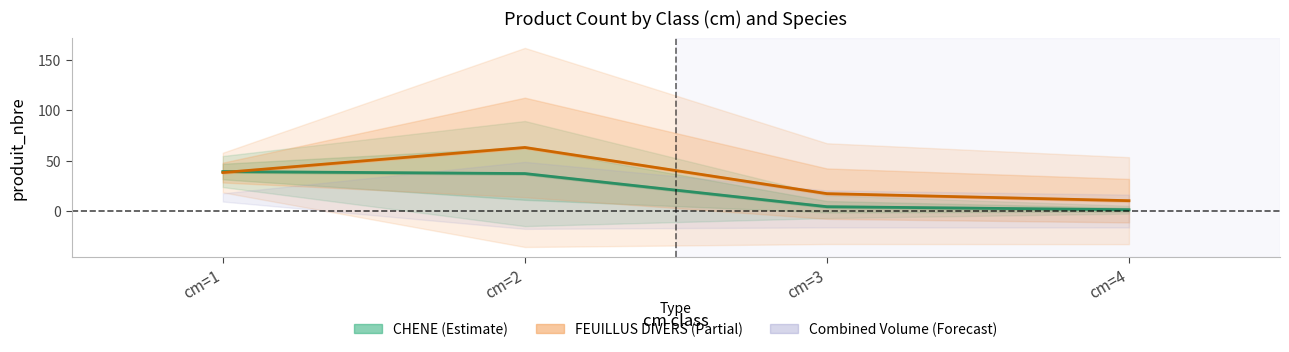

True or false: CHENE and FEUILLUS DIVERS cross at least once.

True